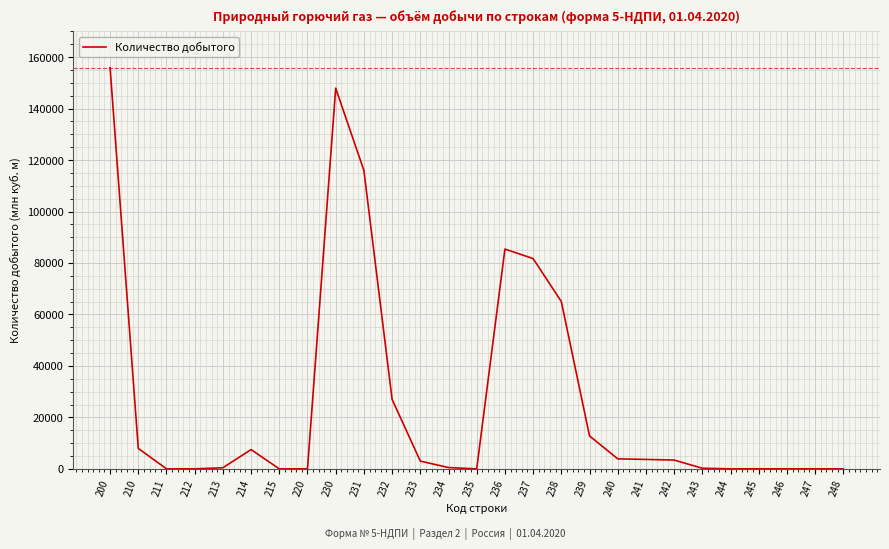

What is the average value?

26755